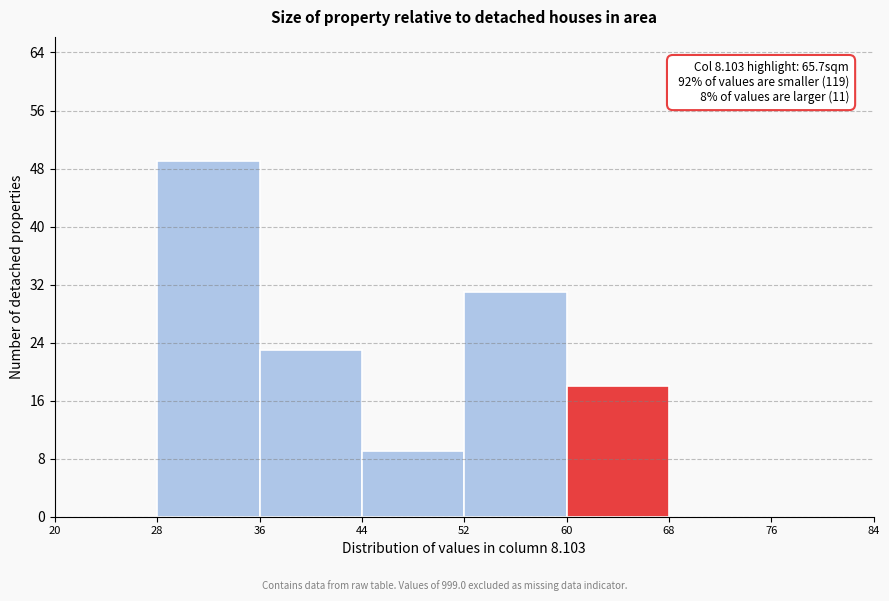

Over which range of the x-axis is the bar tallest?

28 to 36